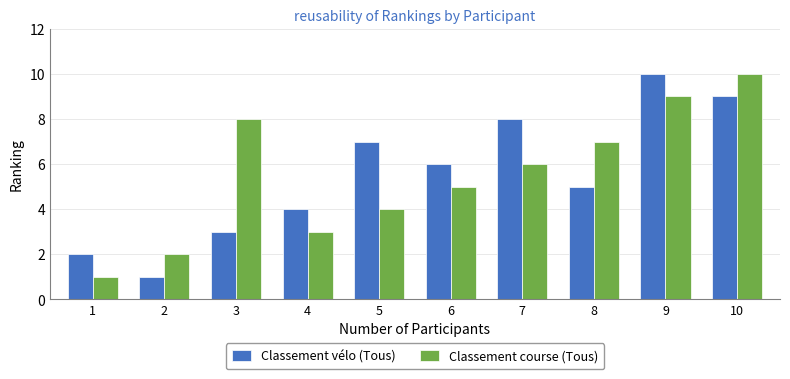

What is the value of the Classement vélo (Tous) bar at the 7th from the left?

8